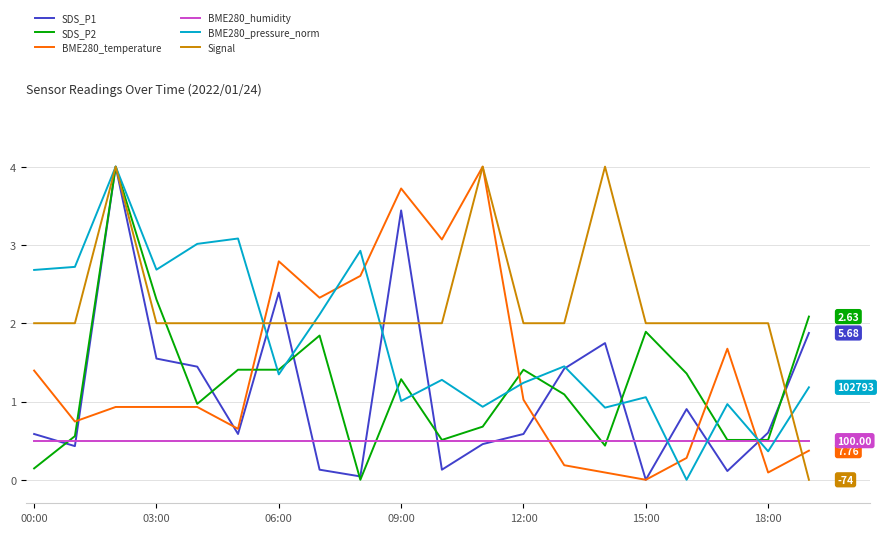

Which series has the largest total across all categories?

Signal